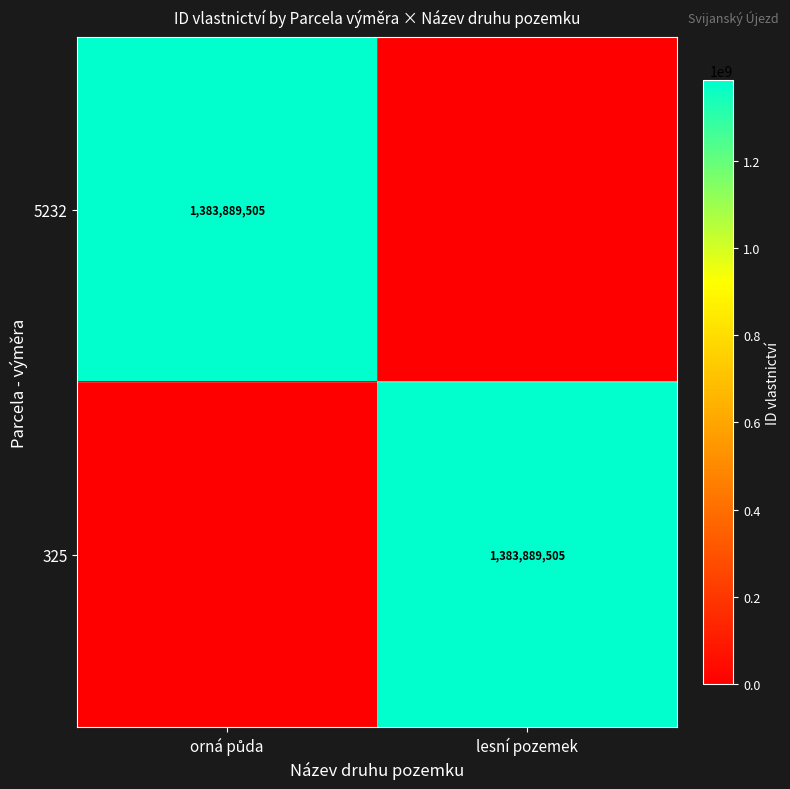

True or false: 325 has a value of 2015568751 at lesní pozemek.

False